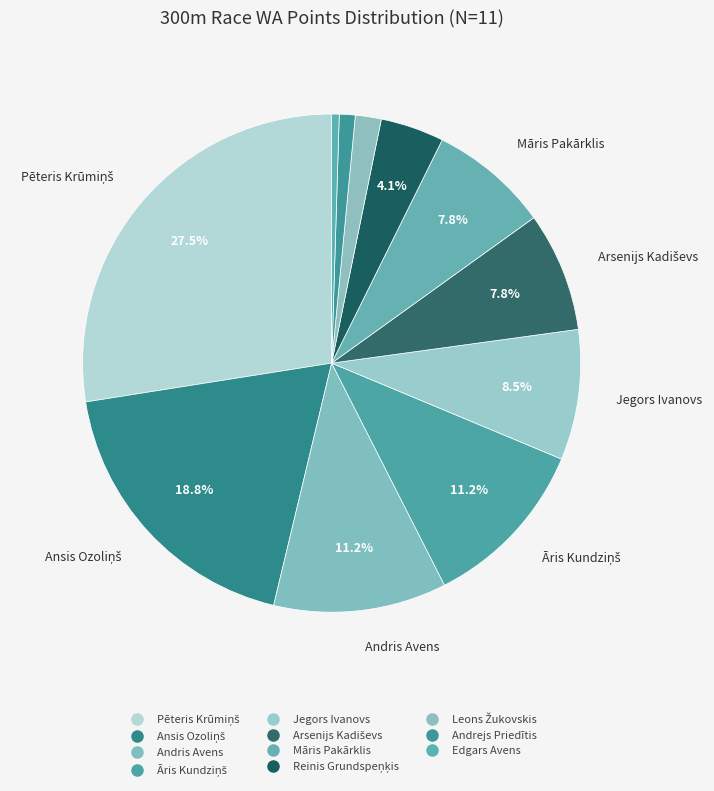

Rank the categories by value from highest to lowest.

Pēteris Krūmiņš, Ansis Ozoliņš, Andris Avens, Āris Kundziņš, Jegors Ivanovs, Arsenijs Kadiševs, Māris Pakārklis, Reinis Grundspeņķis, Leons Žukovskis, Andrejs Priedītis, Edgars Avens